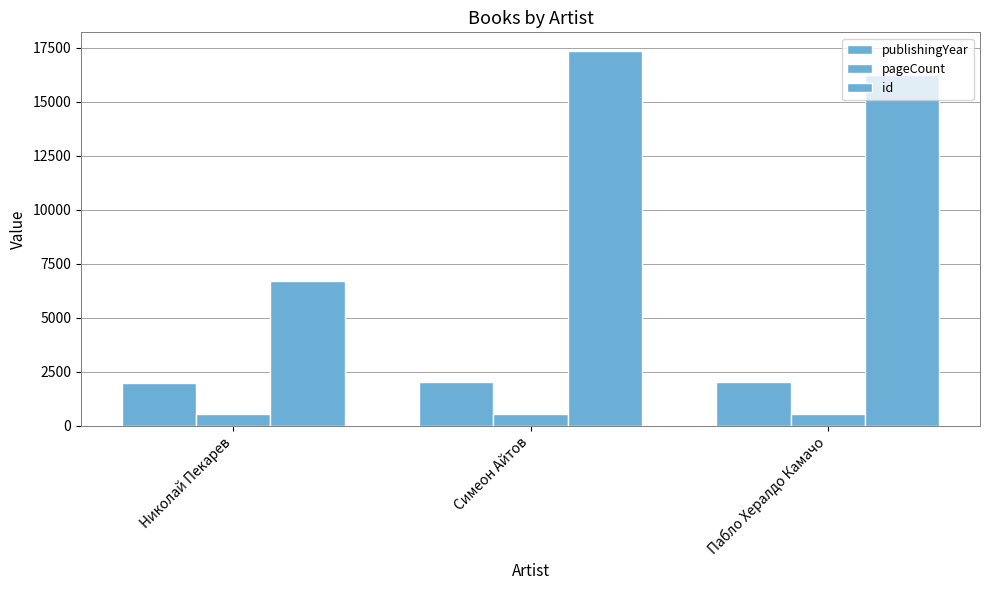

Reading right to left, transcribe all the data shown in this chart.

publishingYear: 2020	2018	1980
pageCount: 556	556	556
id: 16229	17347	6718